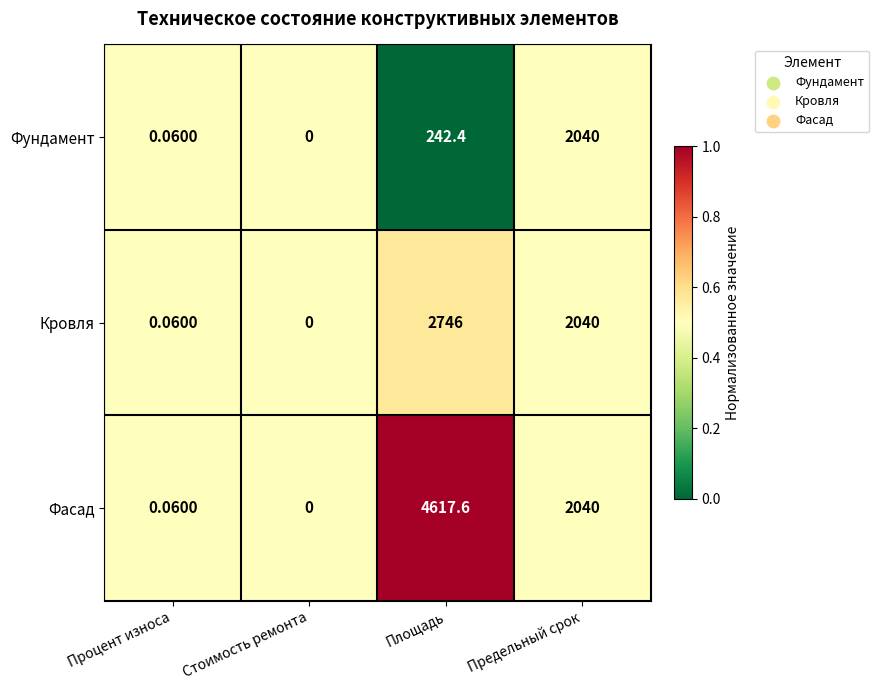

Where does the Фасад series first go above 2040?

Площадь